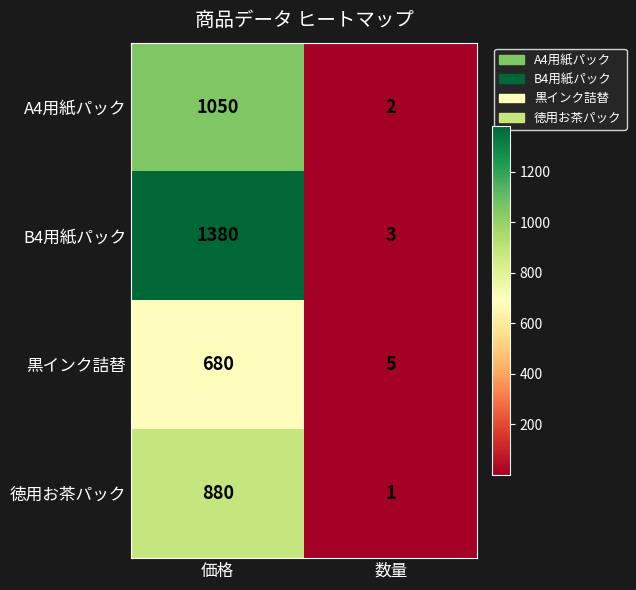

Rank the series at 数量 from highest to lowest value.

黒インク詰替, B4用紙パック, A4用紙パック, 徳用お茶パック